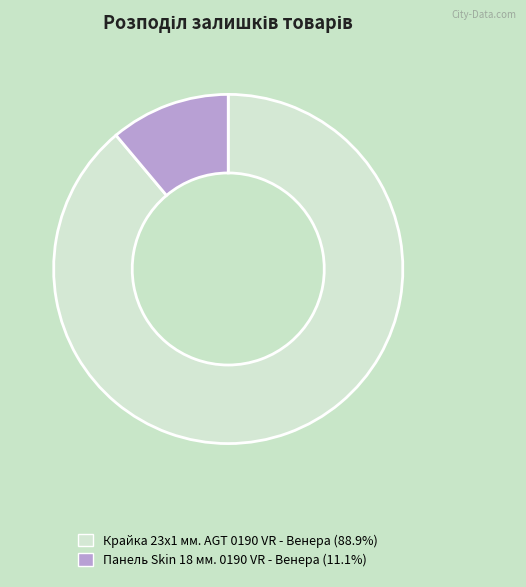

Do Панель Skin 18 мм. 0190 VR - Венера and Крайка 23x1 мм. AGT 0190 VR - Венера together represent more than half of the pie?

Yes